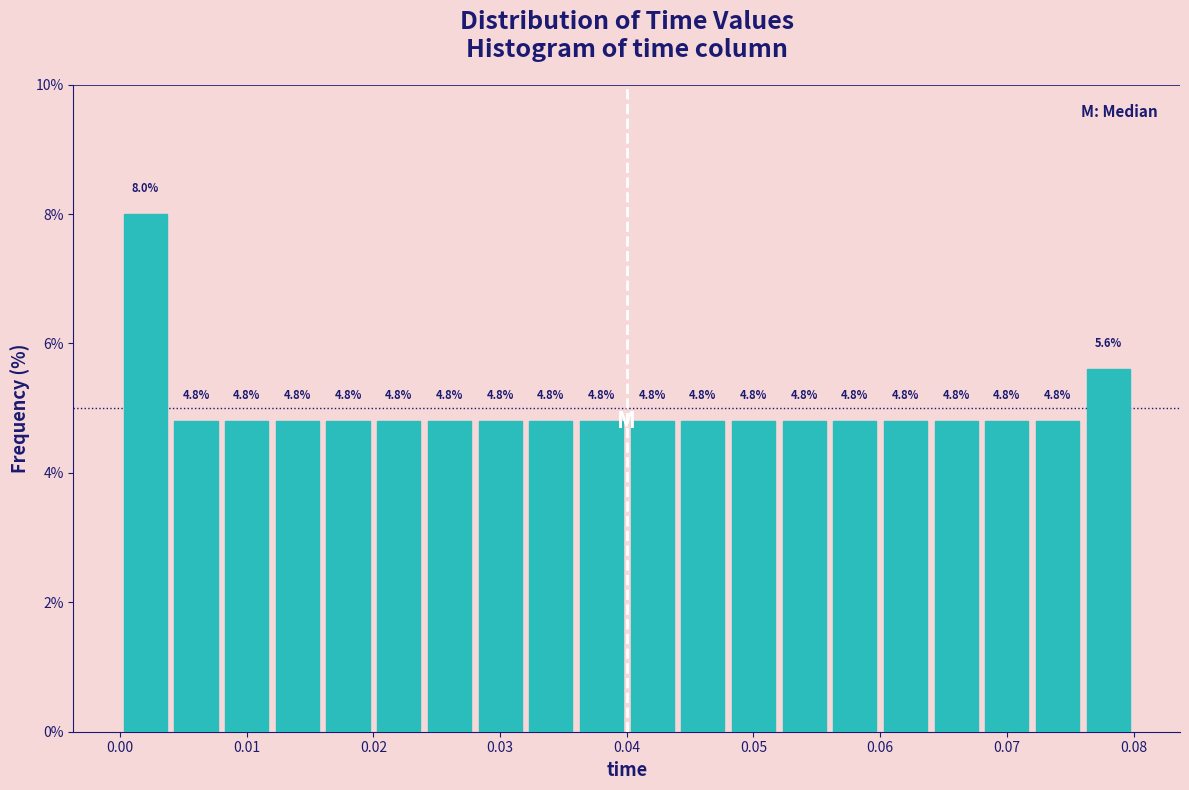

What is the height of the bar covering 0.004 to 0.008 on the x-axis?

4.8